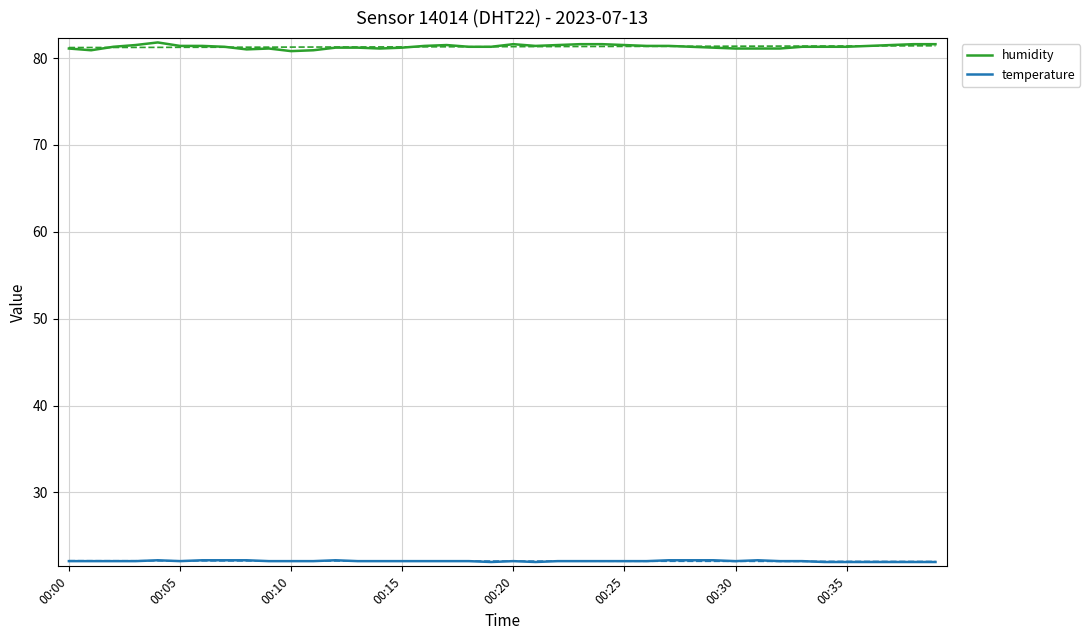

What is the highest value of the humidity series?

81.8